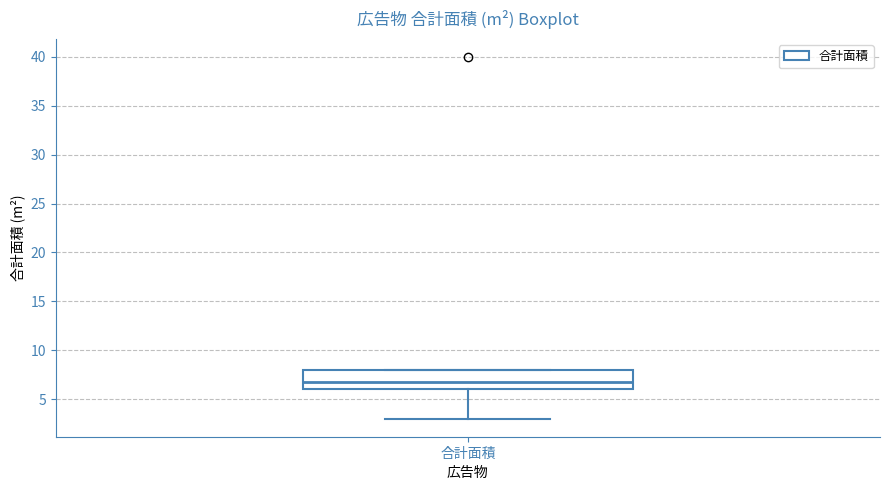

Read this box plot against the y-axis: the position of the median line, the range covered by the box, and the ends of both whiskers. The values are not printed on the chart, so give them approximately, as read against the axis.

median 7, box 6 to 8, whiskers 3 to 8